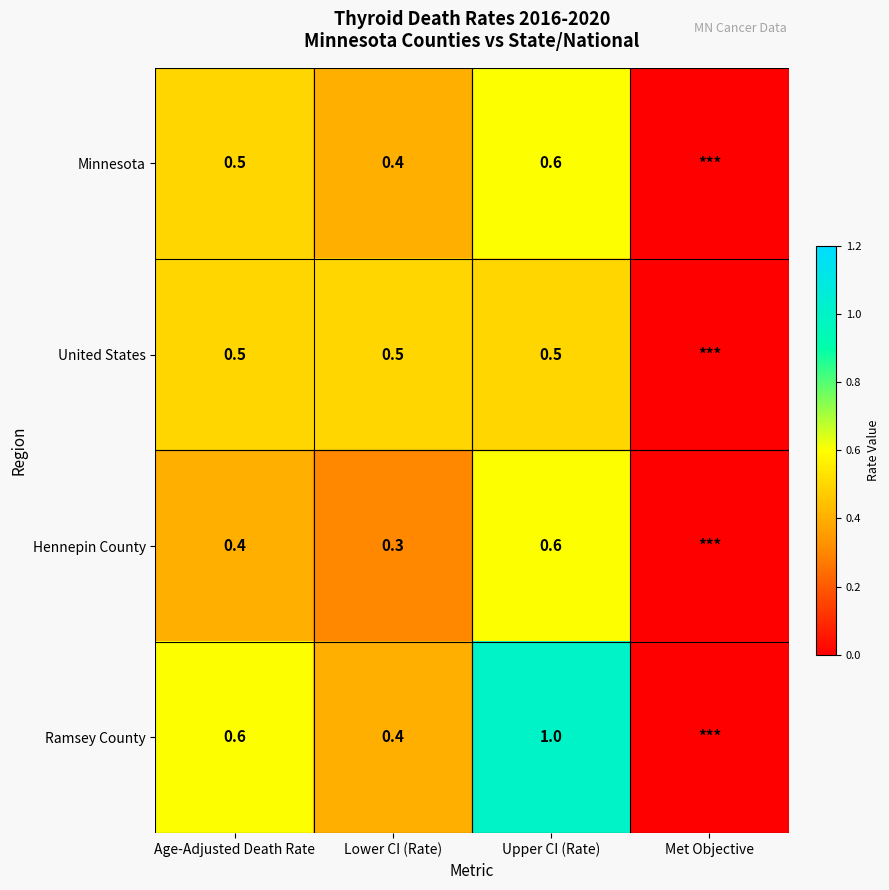

Is the value of Hennepin County at Upper CI (Rate) greater than the value of United States at Age-Adjusted Death Rate?

Yes